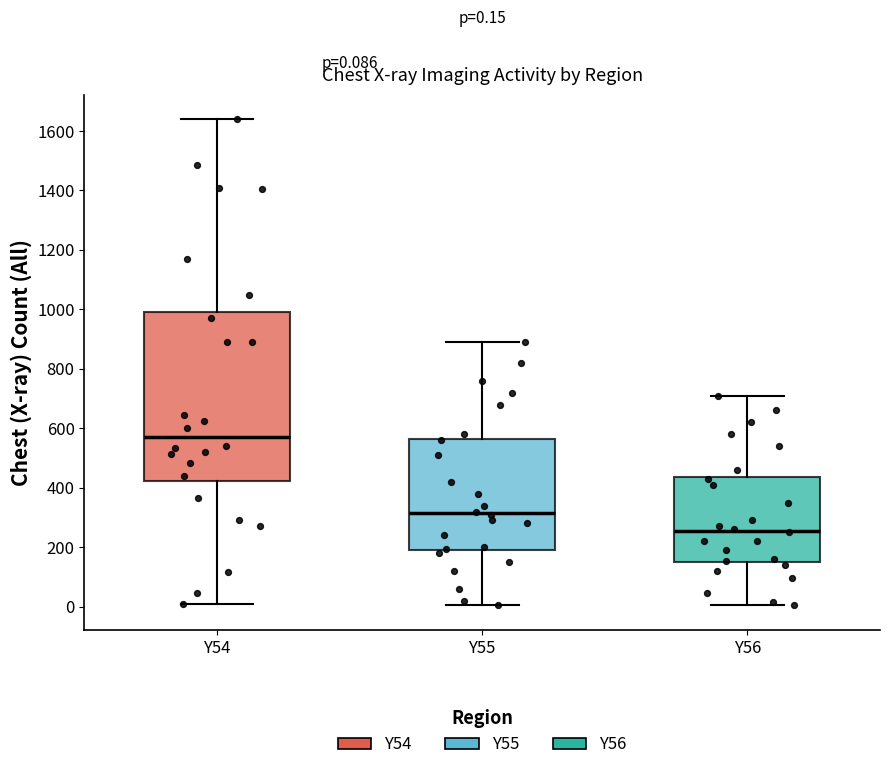

Which box's median line is the lowest?

Y56